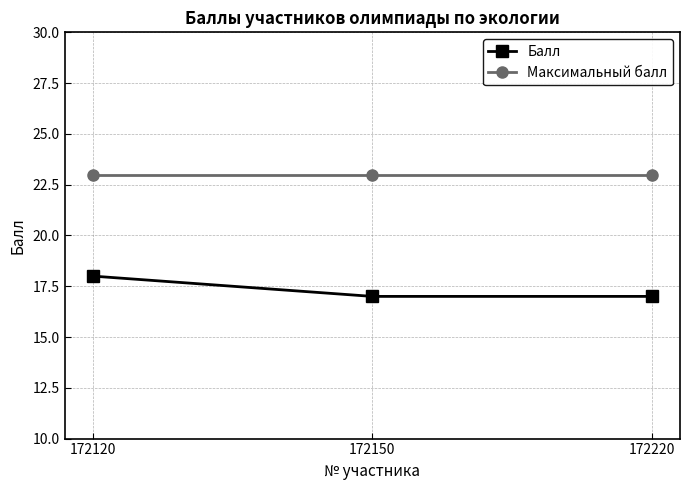

Which series changed the most between 172120 and 172150?

Балл